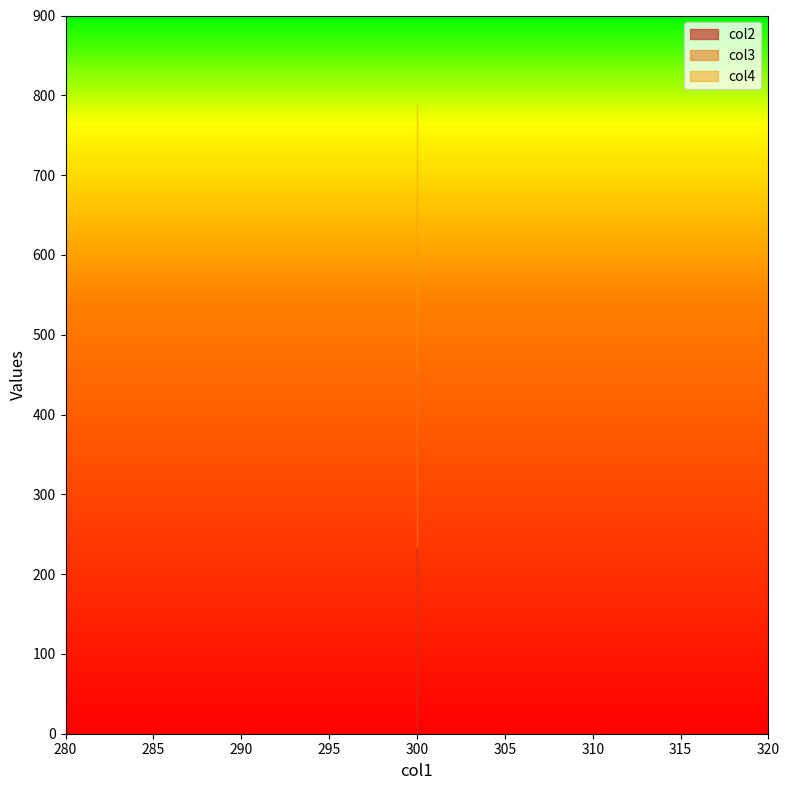

Is it true that col3 equals 456 at 300?

True